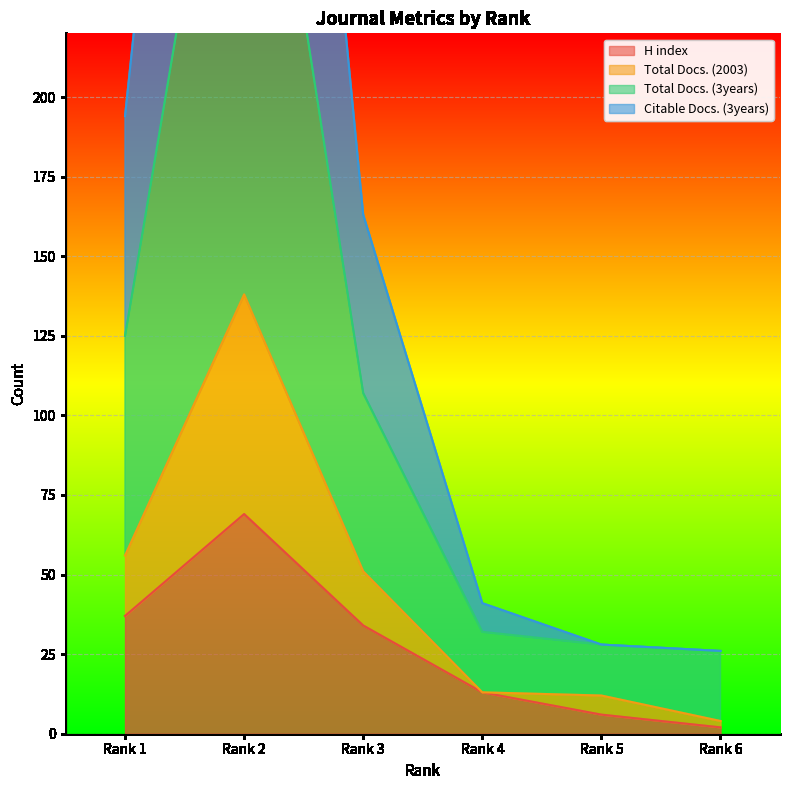

Is the value of Total Docs. (3years) at Rank 2 greater than the value of Citable Docs. (3years) at Rank 4?

Yes